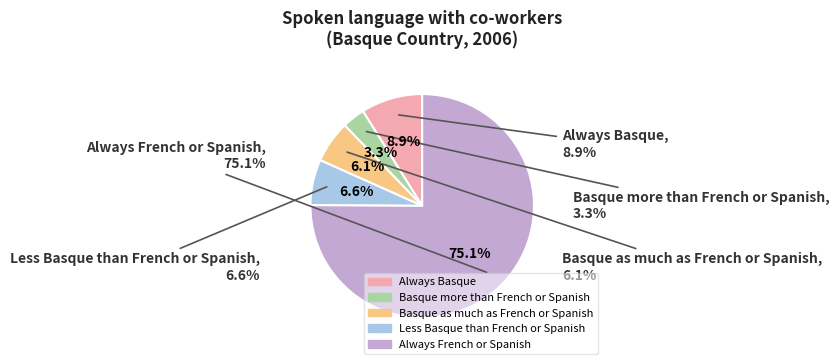

How many segments does this pie chart have?

5